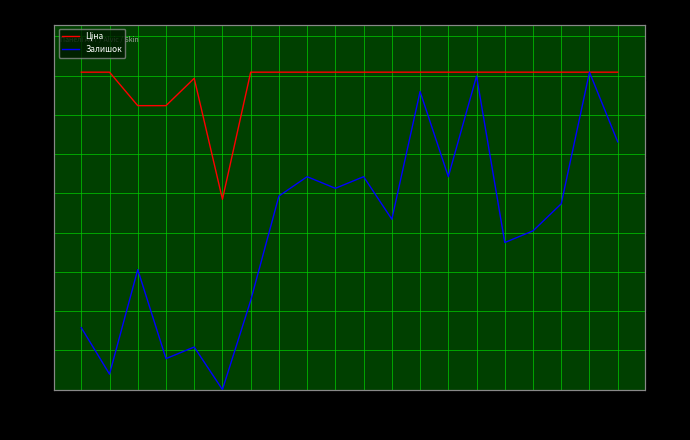

What is the value of the Ціна point at the 14th from the left?

8089.0